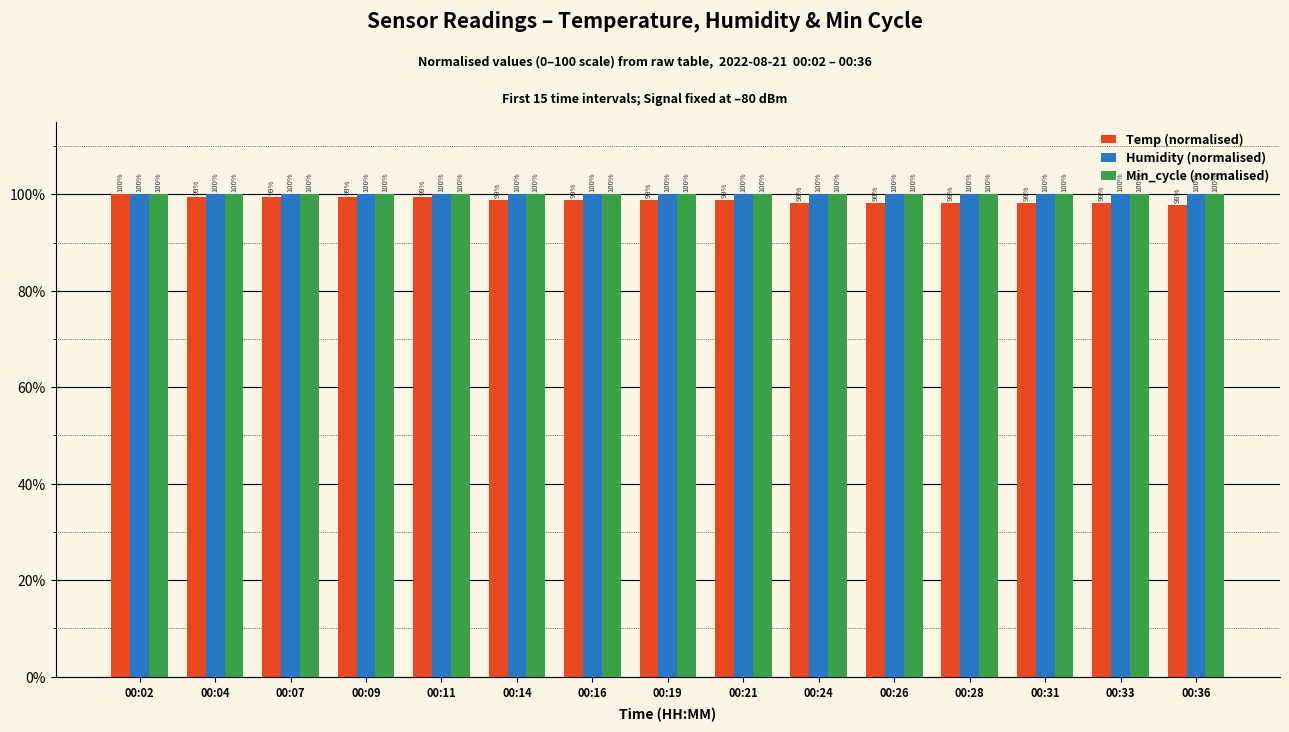

What is the value of the Min_cycle (normalised) bar at the 4th from the left?

100.0